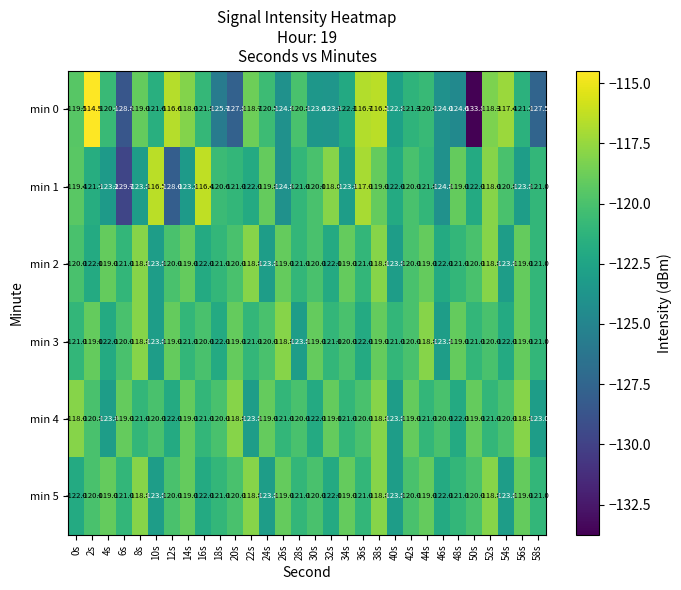

How many data points does each series have?

30